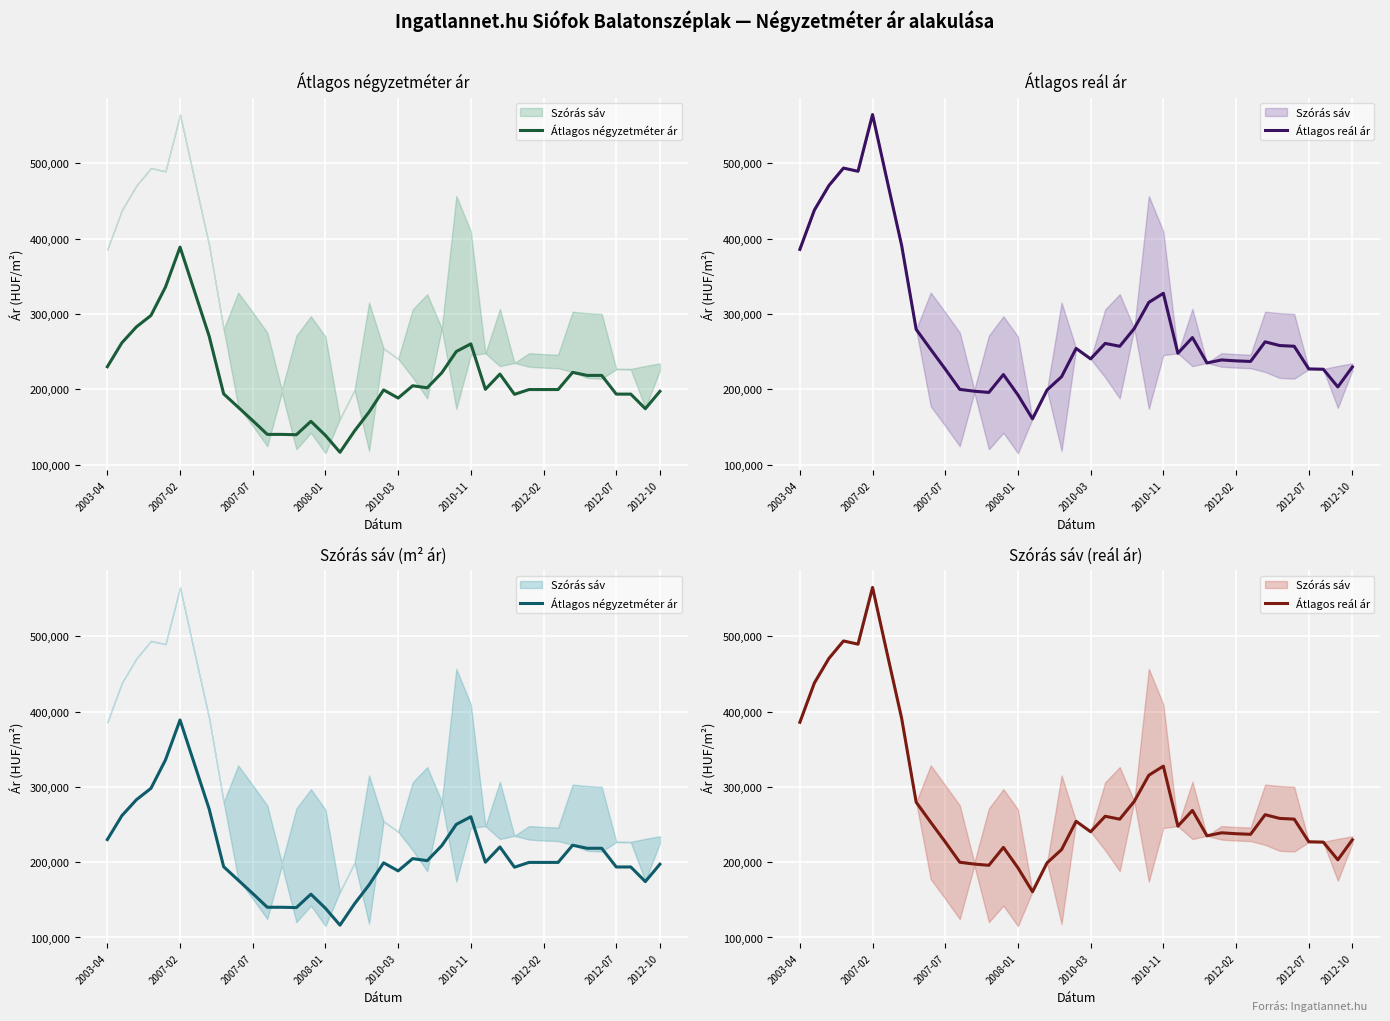

How many values in the Átlagos négyzetméter ár series exceed 199696?

18